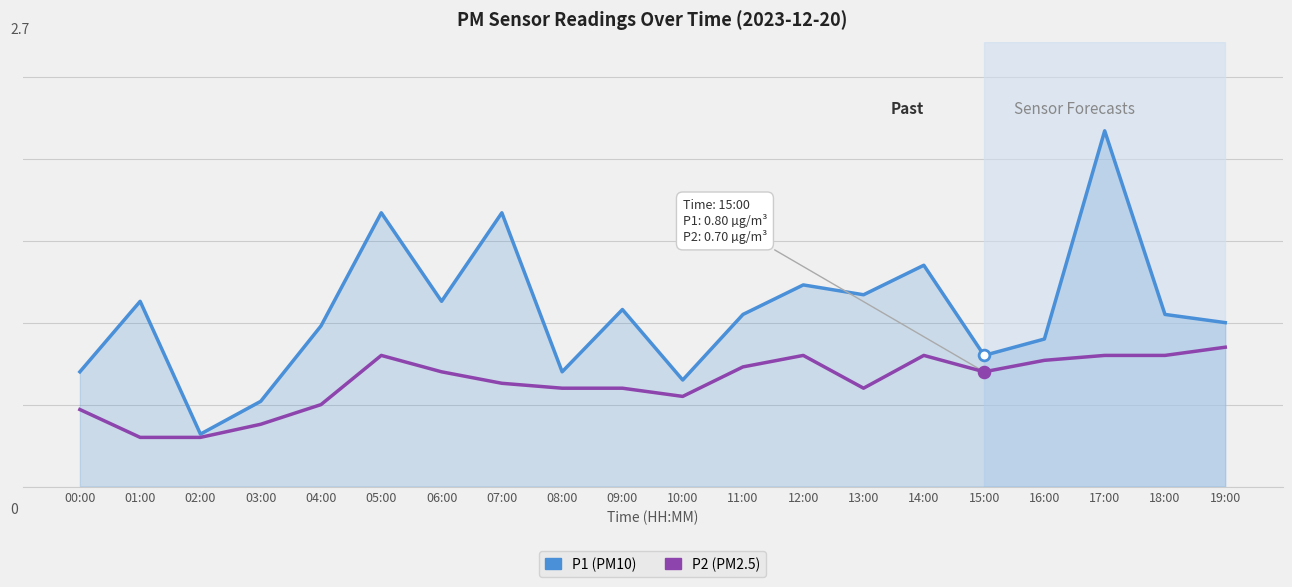

Does the chart have visible grid lines?

Yes